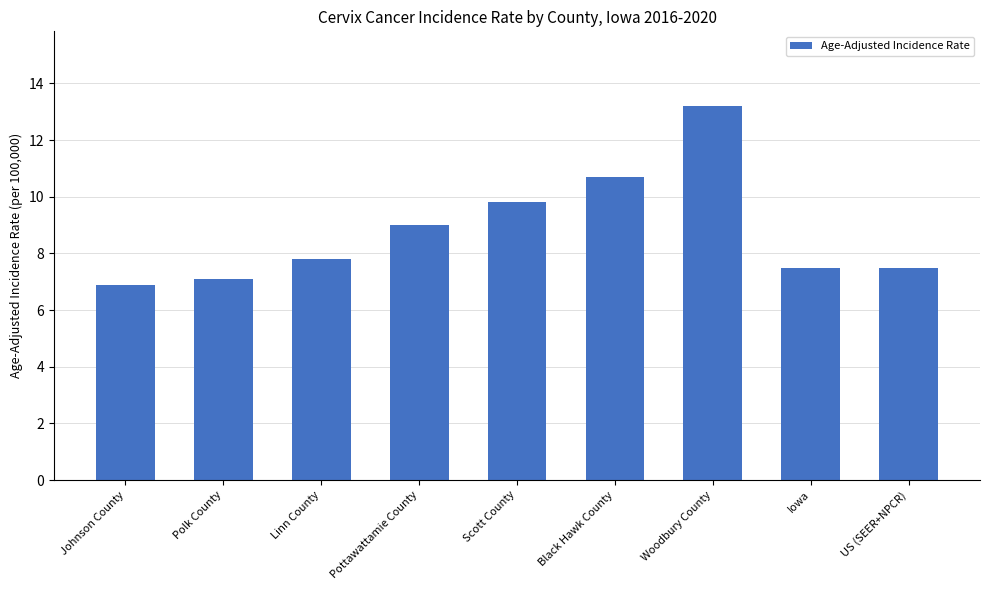

What is the difference between the values at Linn County and US (SEER+NPCR)?

0.3